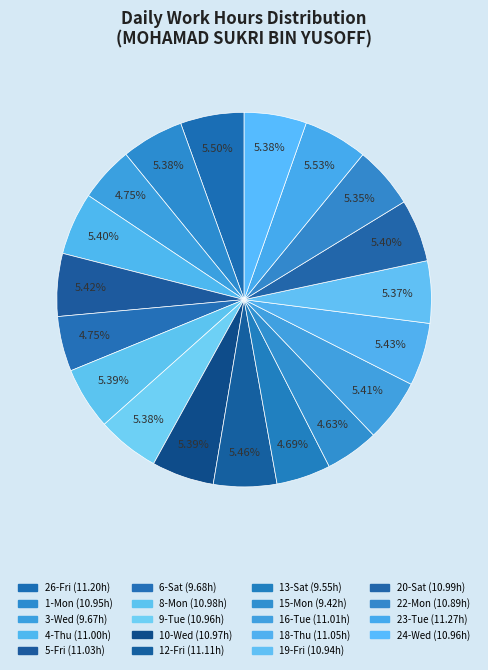

How many slices are in this pie chart?

19